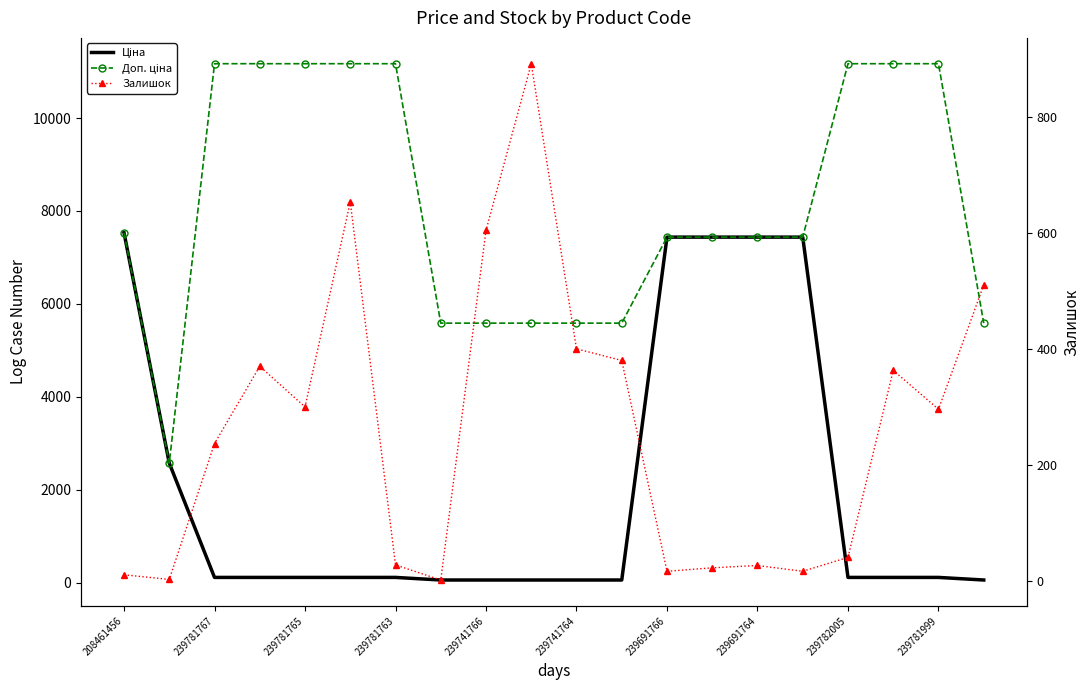

What is the difference between the maximum and minimum values in the Залишок series?

889.0